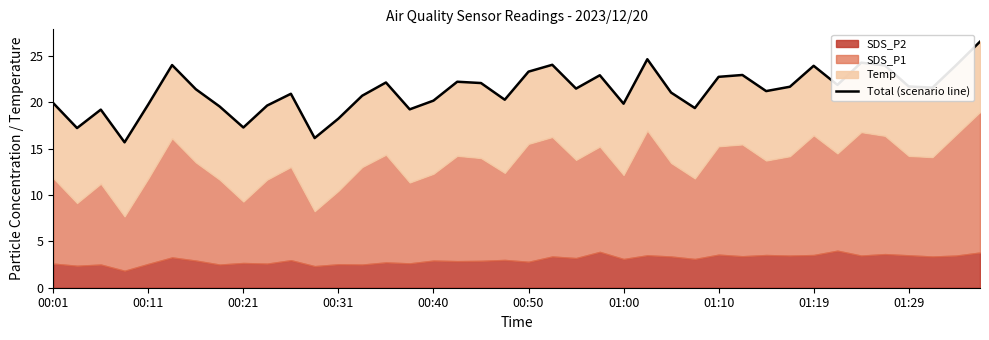

True or false: the data has more than 1 interior local peaks.

True